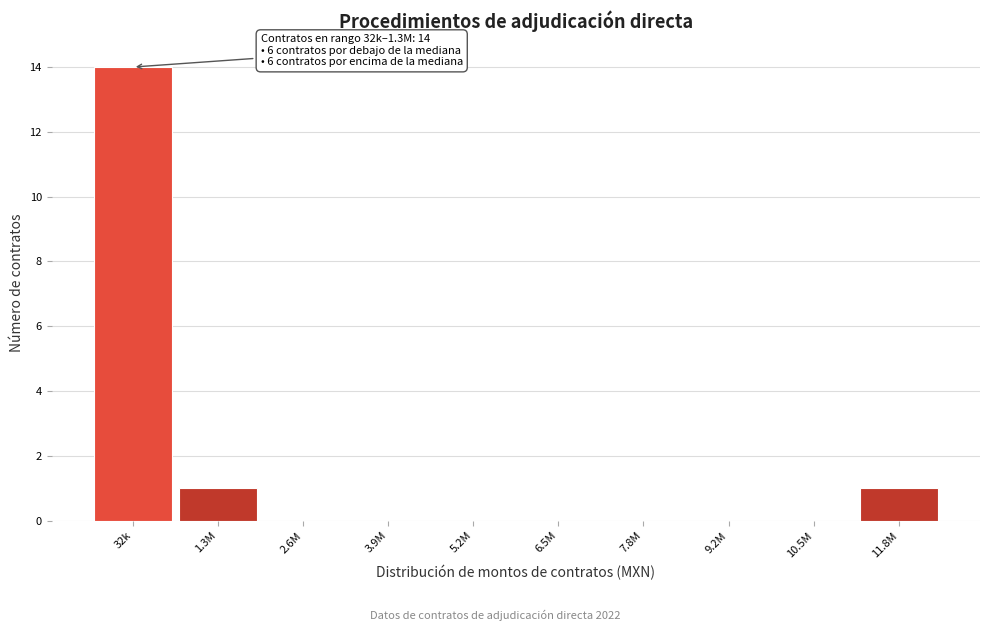

Reading left to right, list all the values displayed in this chart.

32k=14	1.3M=1	2.6M=0	3.9M=0	5.2M=0	6.5M=0	7.8M=0	9.2M=0	10.5M=0	11.8M=1